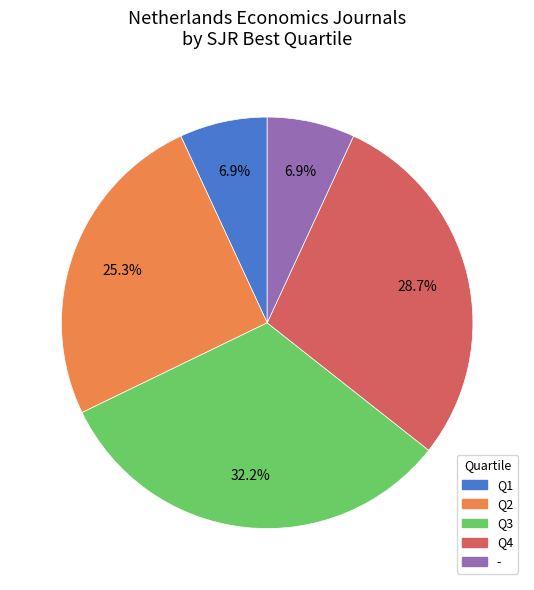

What is the total percentage of Q4 and -?

35.6%